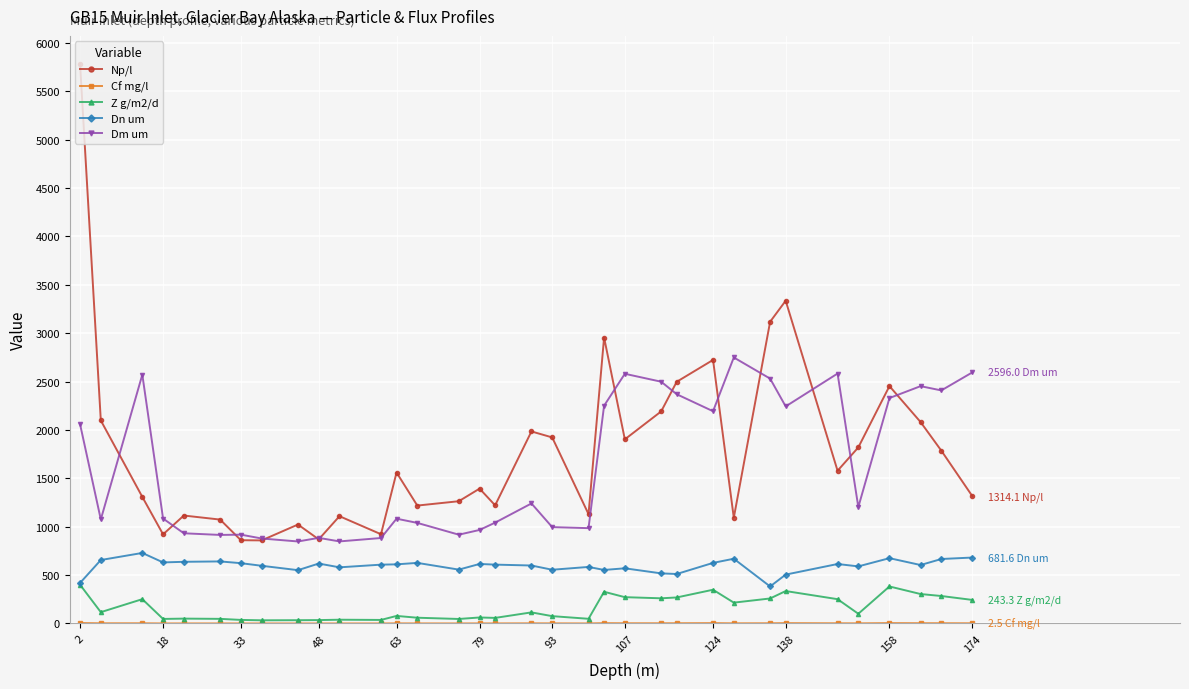

True or false: Dn um and Dm um intersect in this chart.

False